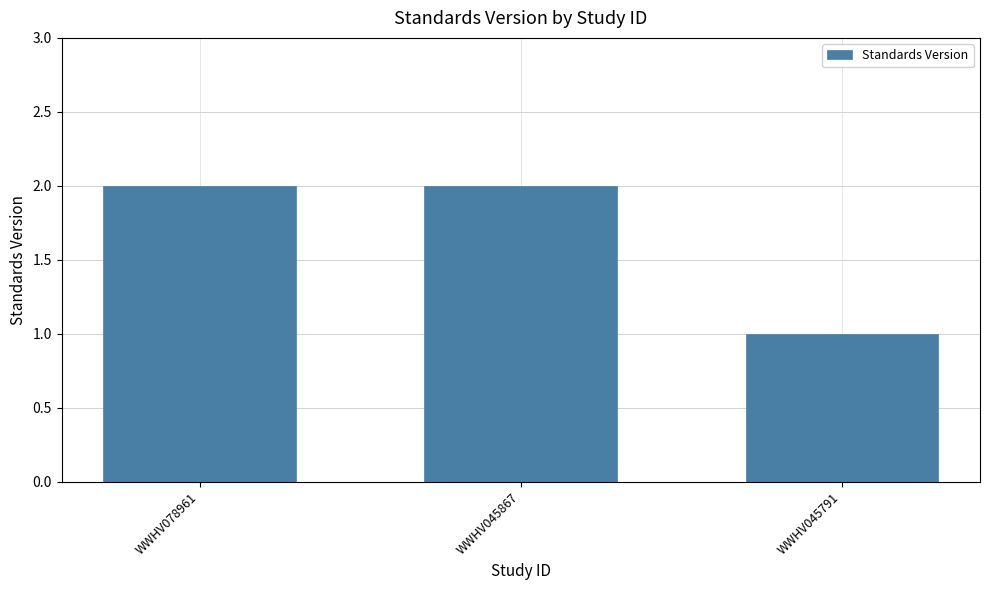

Between WWHV045791 and WWHV045867, which is larger?

WWHV045867